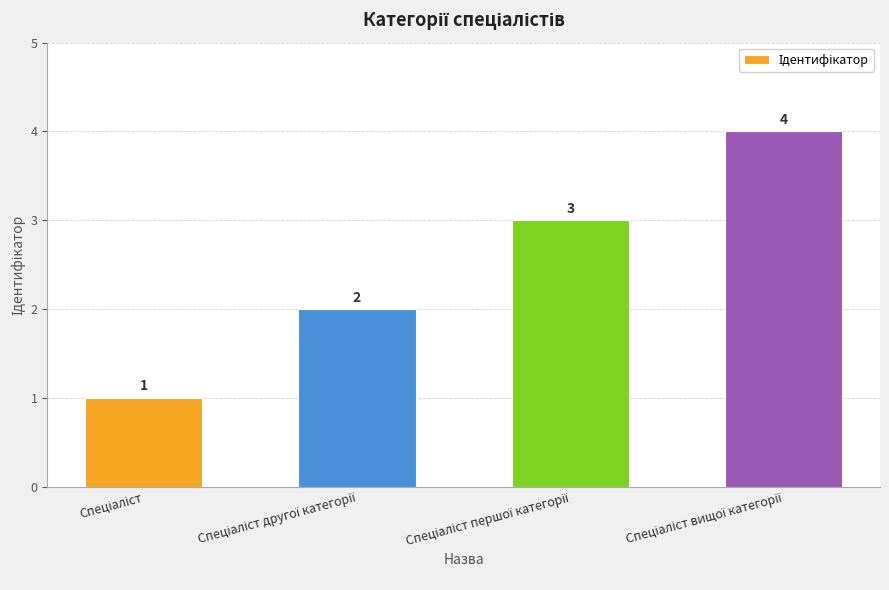

What is the difference between the maximum and minimum values?

3